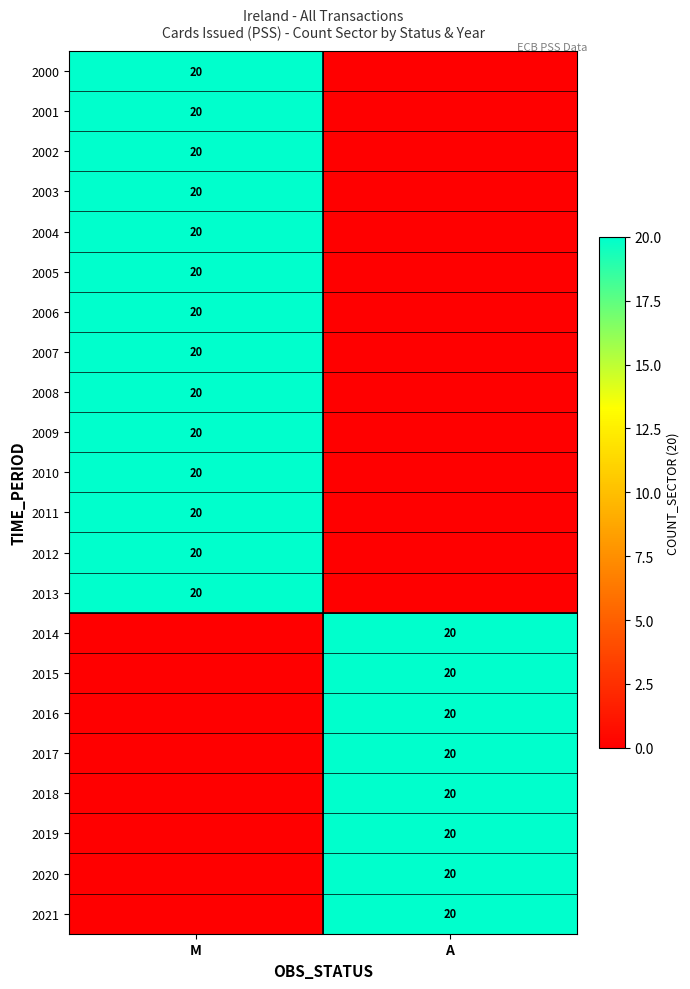

True or false: 2008 has a value of 29 at M.

False